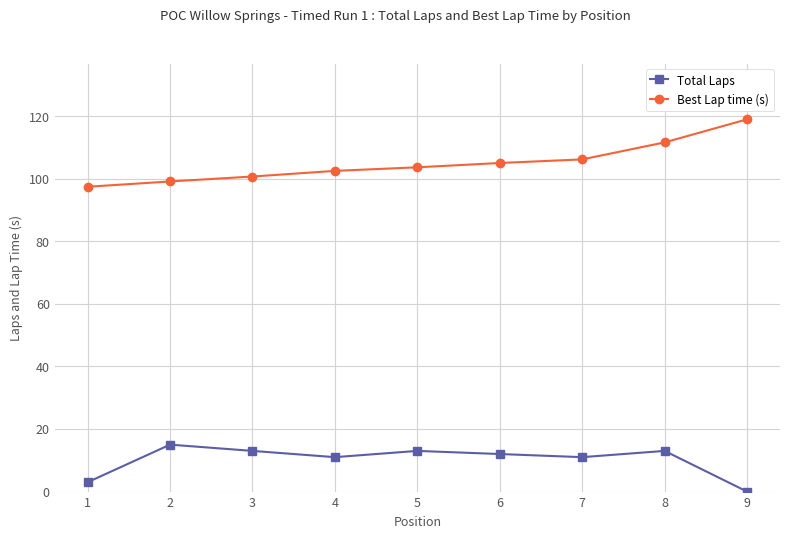

Where is the first local minimum for Total Laps?

4